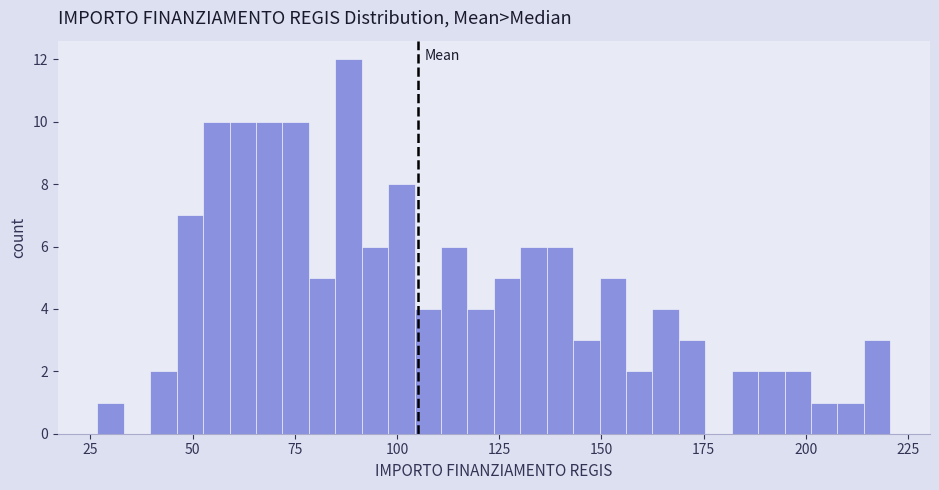

Read against the x-axis, roughly where is the centre of the tallest bar?

90